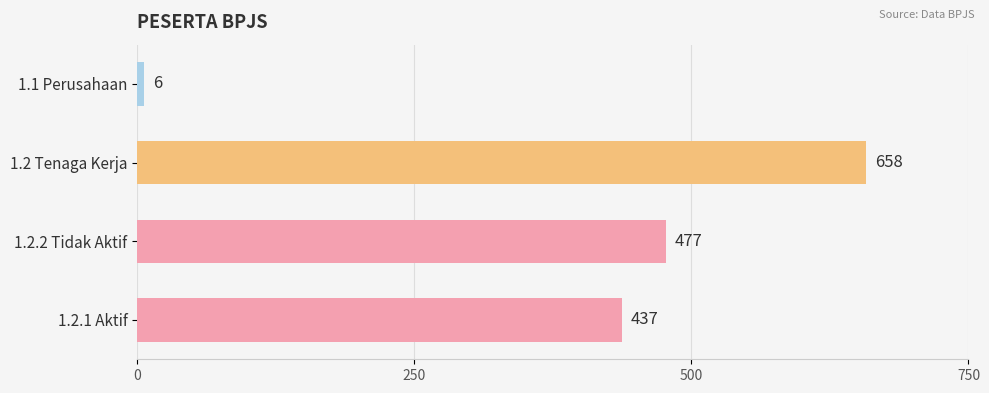

Between 1.2 Tenaga Kerja and 1.2.2 Tidak Aktif, which is larger?

1.2 Tenaga Kerja